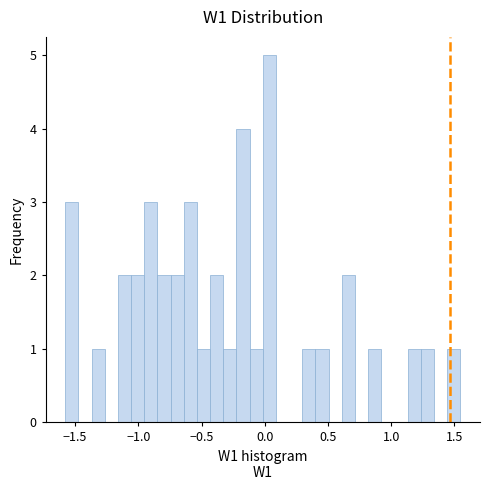

Read against the x-axis, roughly where is the centre of the tallest bar?

0.05